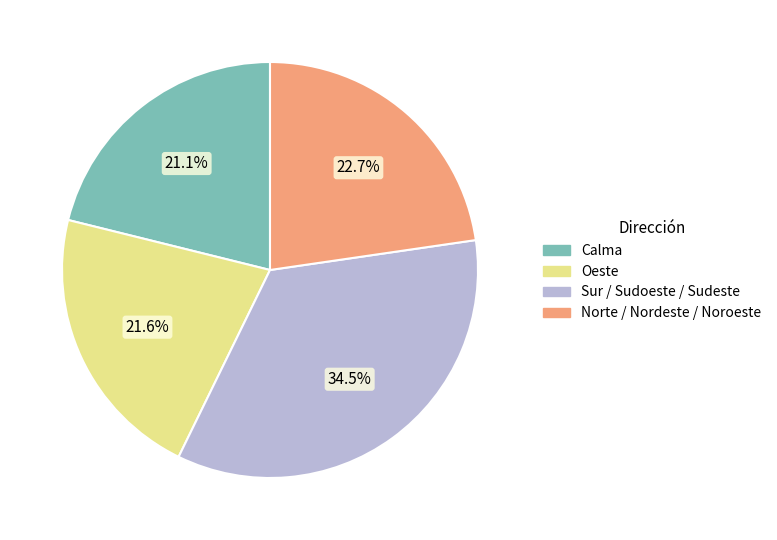

Is there a majority slice in this chart?

No